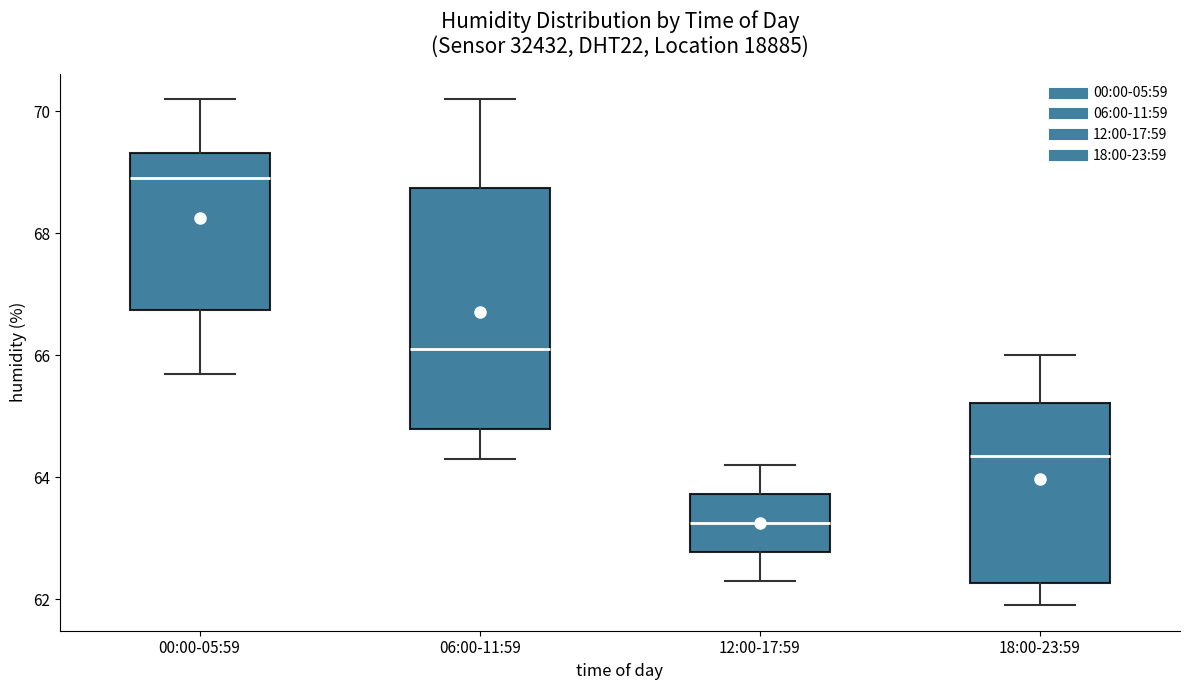

Reading left to right, read every box against the y-axis: the position of its median line, the range the box covers, and the ends of its whiskers. The values are not printed on the chart, so give them approximately, as read against the axis.

00:00-05:59: median 69.0, box 66.8 to 69.4, whiskers 65.8 to 70.2
06:00-11:59: median 66.2, box 64.8 to 68.8, whiskers 64.4 to 70.2
12:00-17:59: median 63.2, box 62.8 to 63.8, whiskers 62.4 to 64.2
18:00-23:59: median 64.4, box 62.2 to 65.2, whiskers 62.0 to 66.0